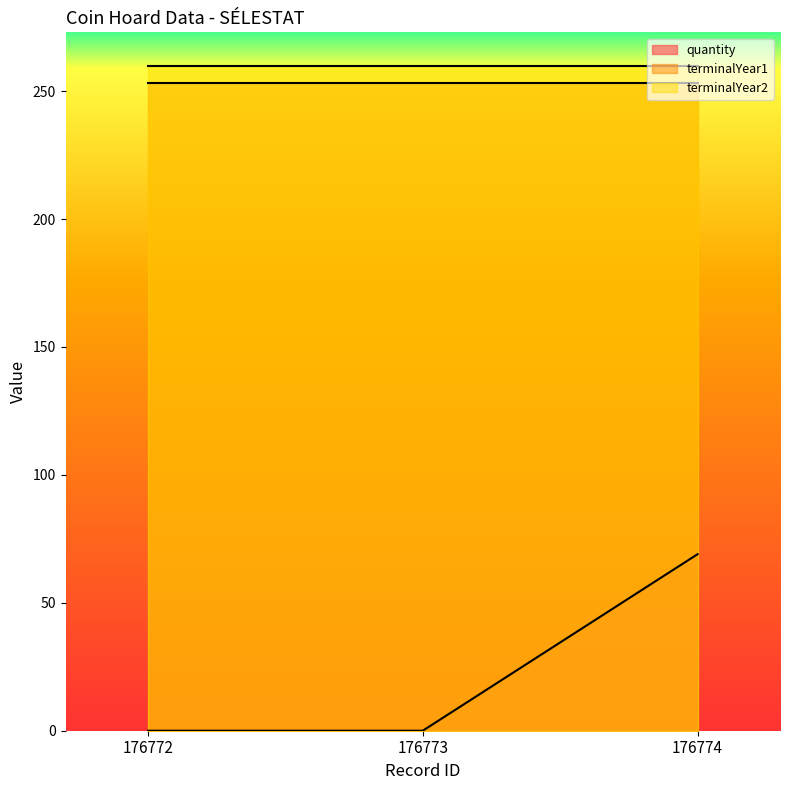

Count the number of data series in this chart.

3